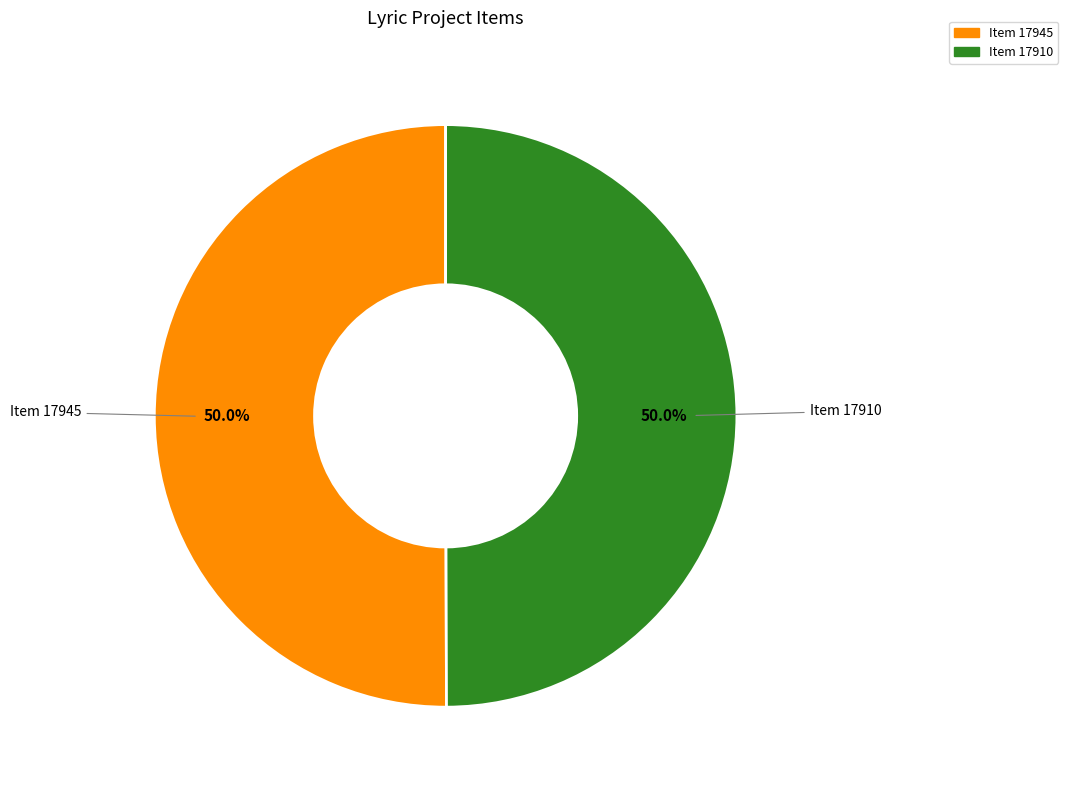

Approximately how many times larger is the value at Item 17945 compared to Item 17910?

1.0